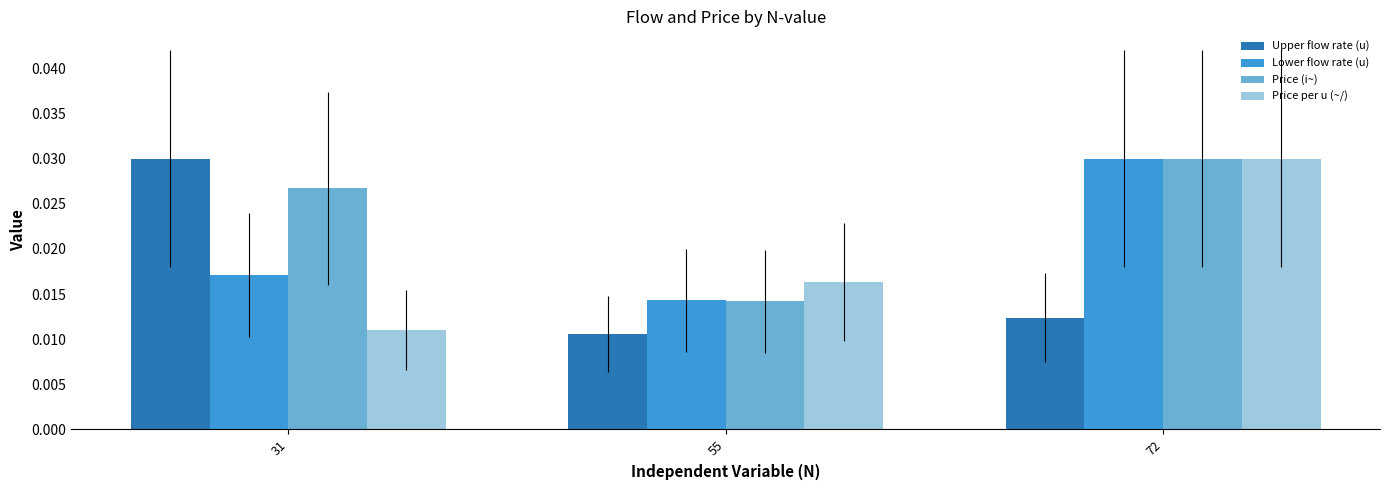

How many bars are there in each group?

4